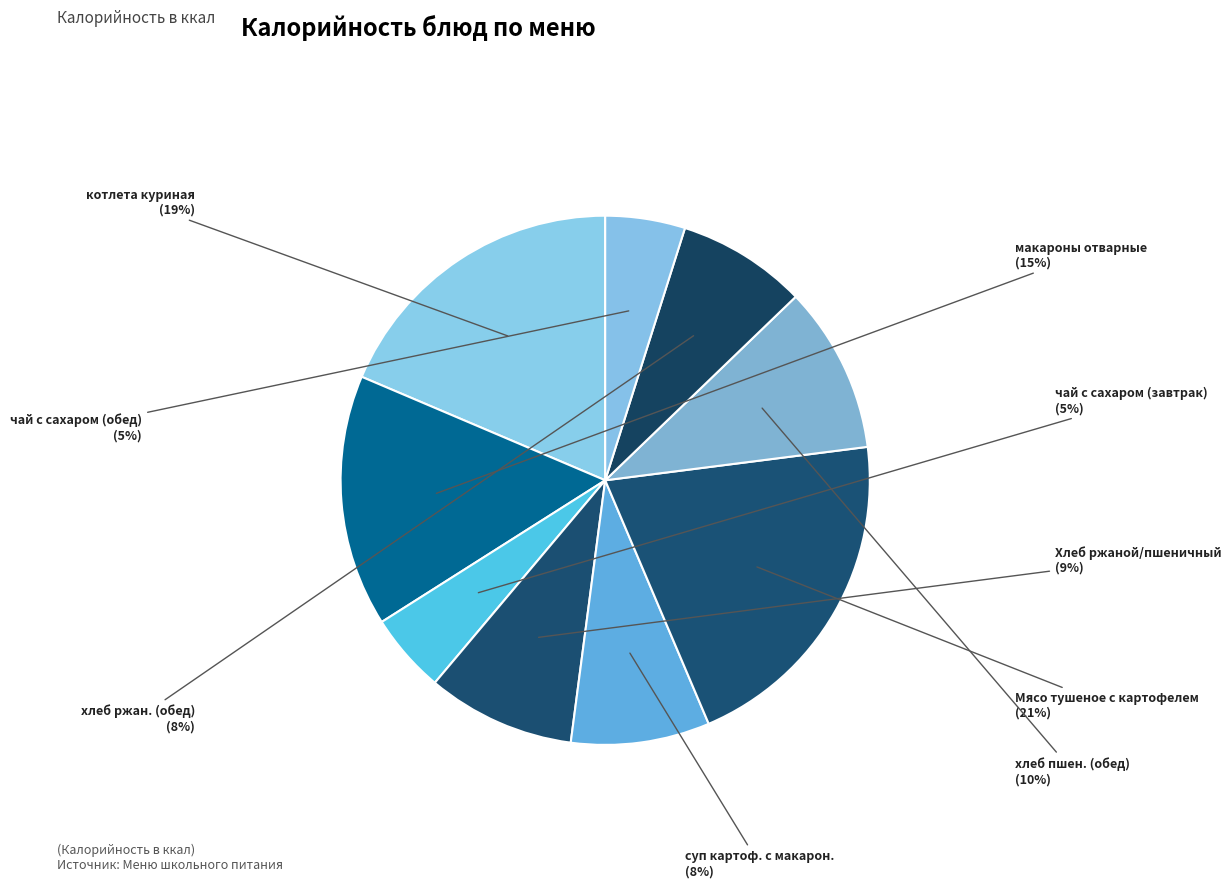

Do чай с сахаром (завтрак) and суп картоф. с макарон. together represent more than half of the pie?

No